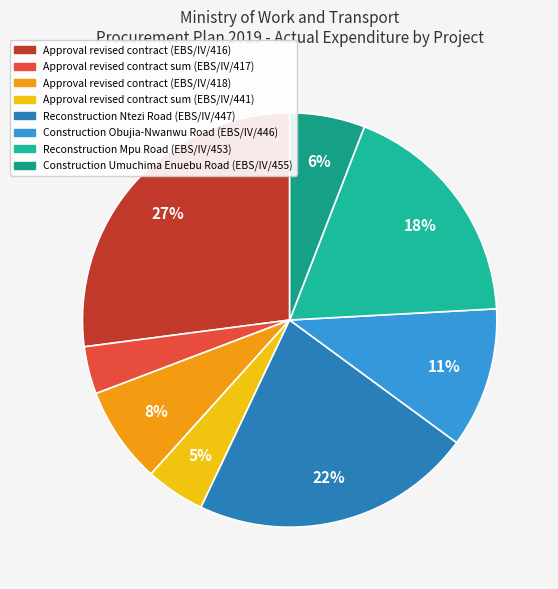

What portion of the pie excludes Approval revised contract (EBS/IV/416)?

72.9%